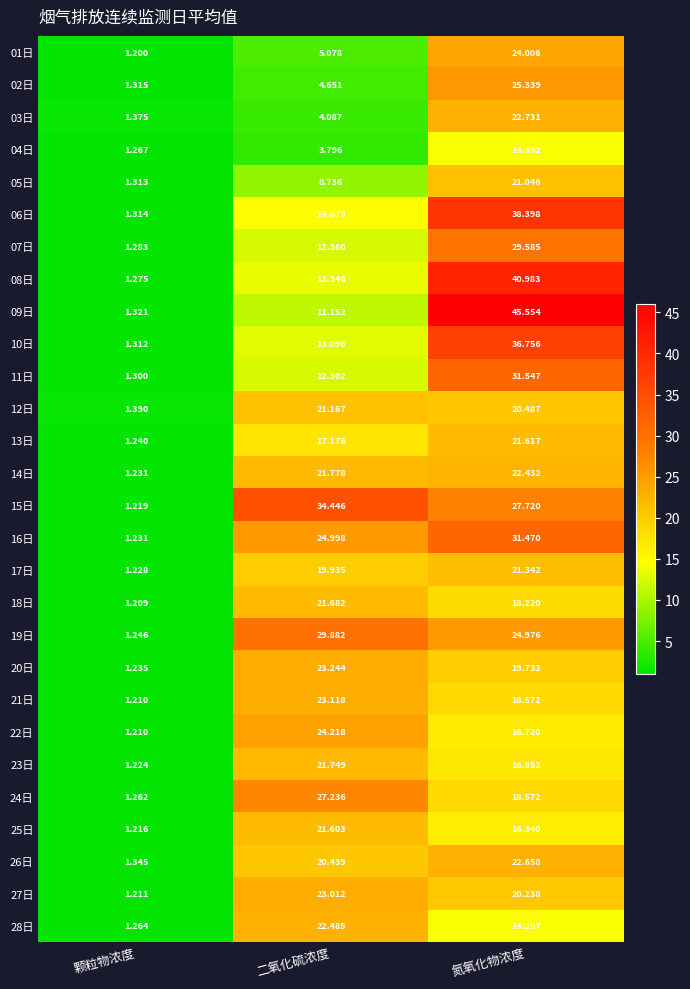

What is the total value across all series at 颗粒物浓度?

35.4